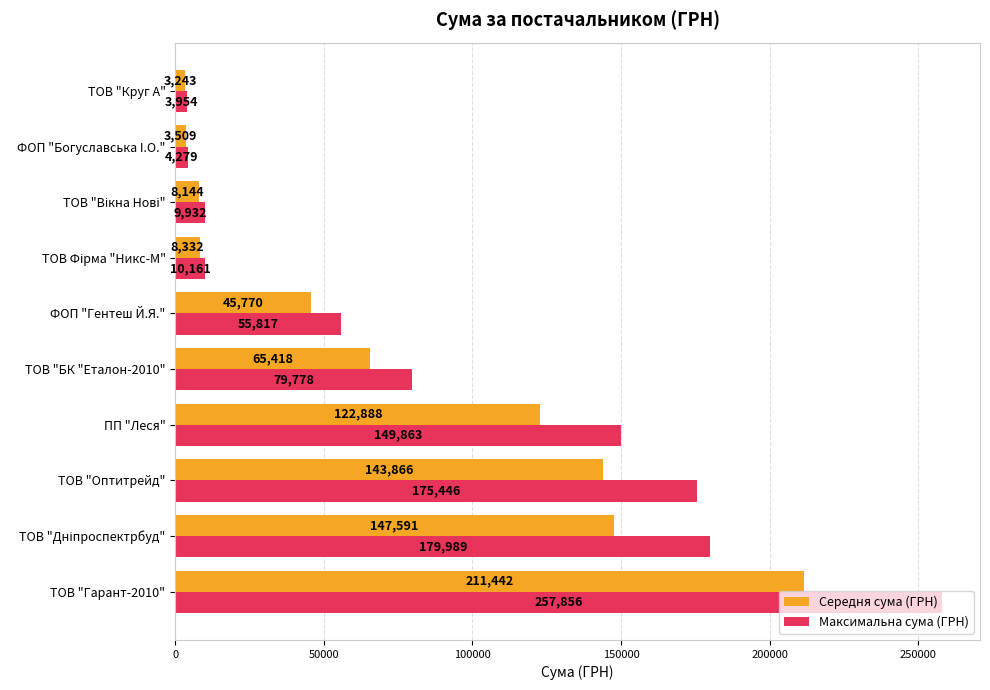

Is it true that Середня сума (ГРН) equals 316540.9 at ТОВ "Гарант-2010"?

False